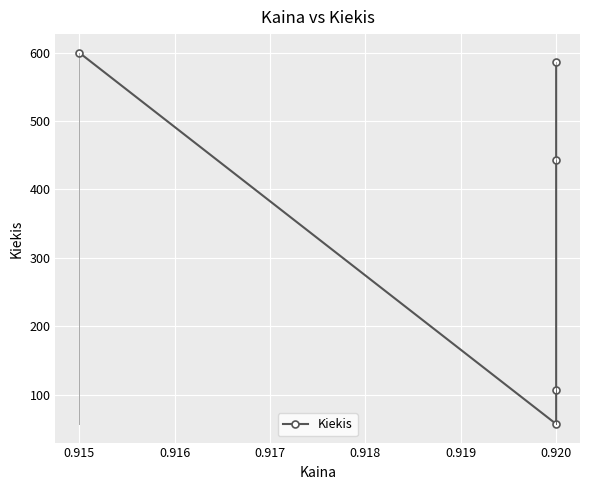

Reading left to right, list all the values displayed in this chart.

600	57	107	443	586